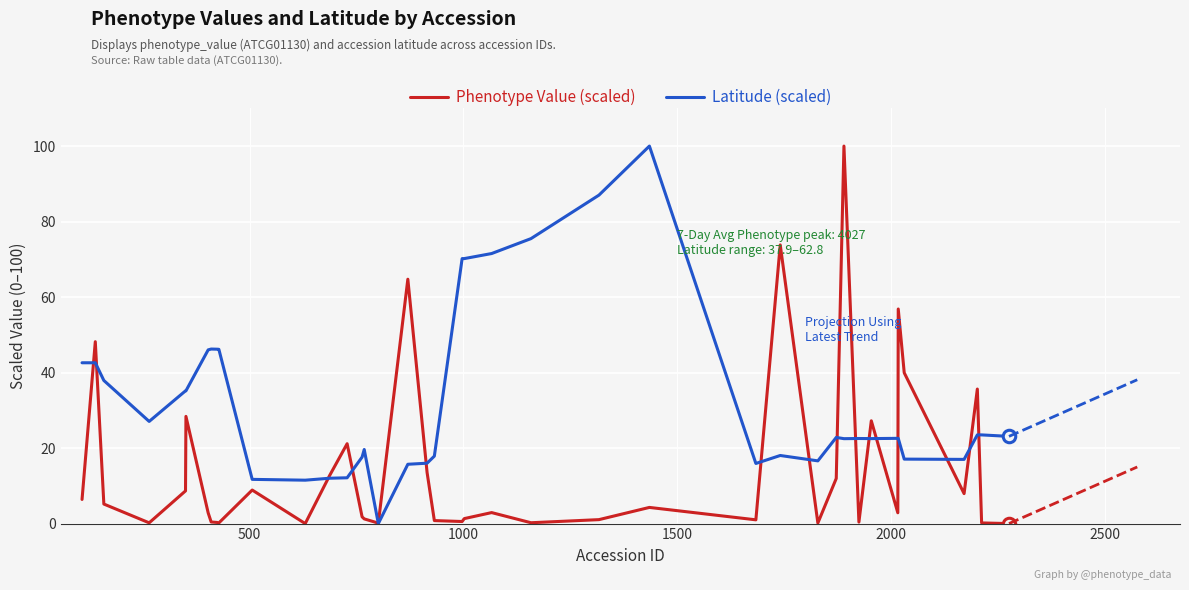

Count the number of categories in the chart.

40